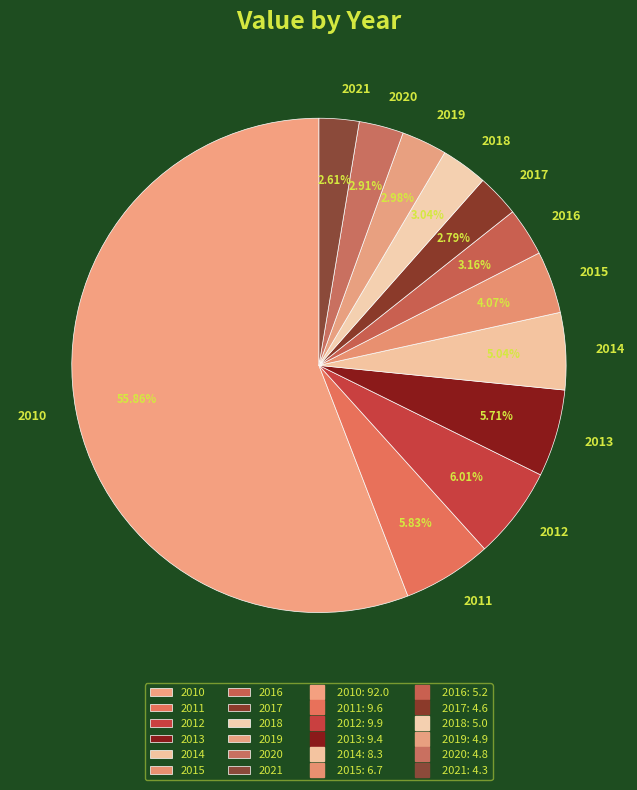

What percentage do 2014 and 2018 together represent?

8.1%